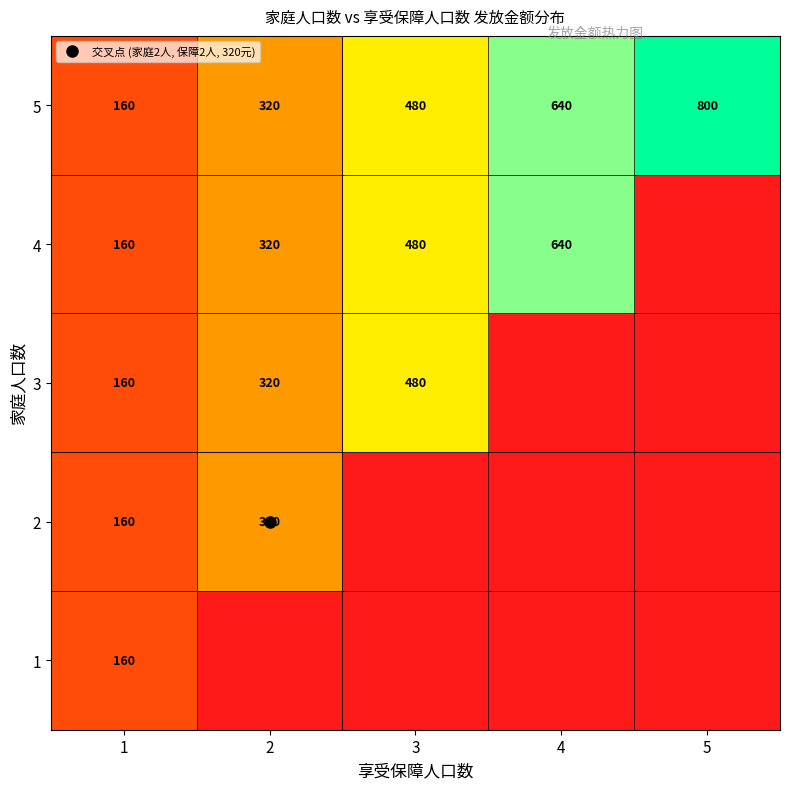

What is the maximum value shown in the chart?

800